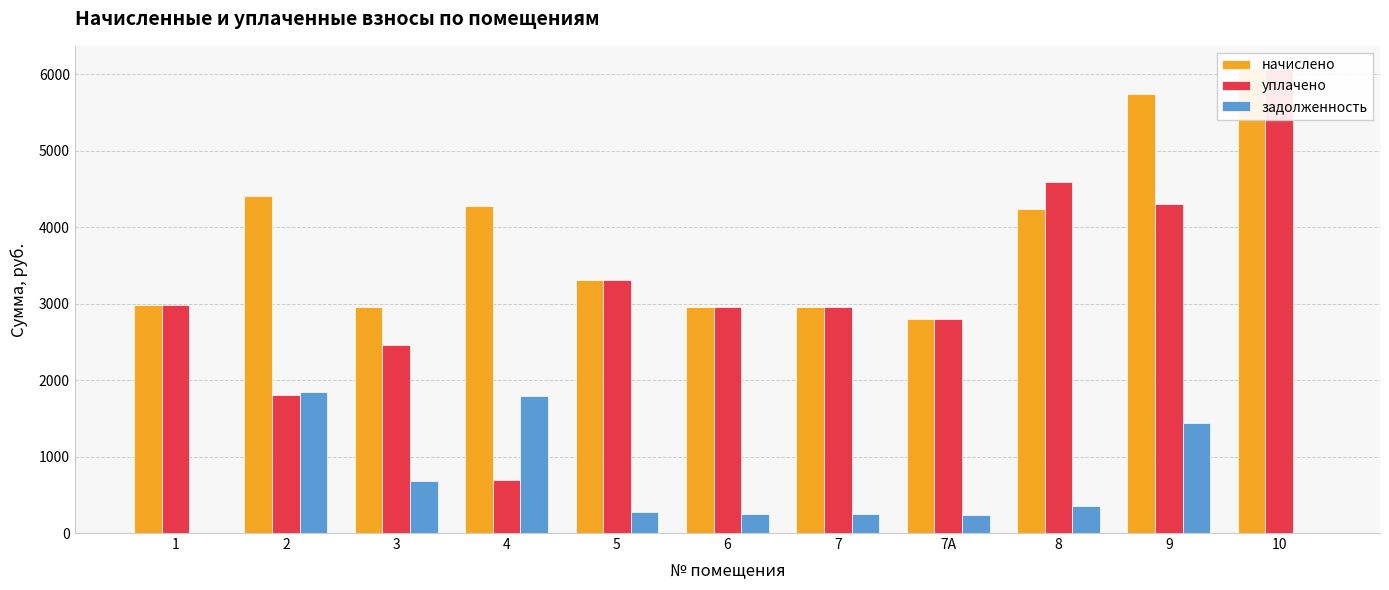

How many distinct data groups are displayed?

3